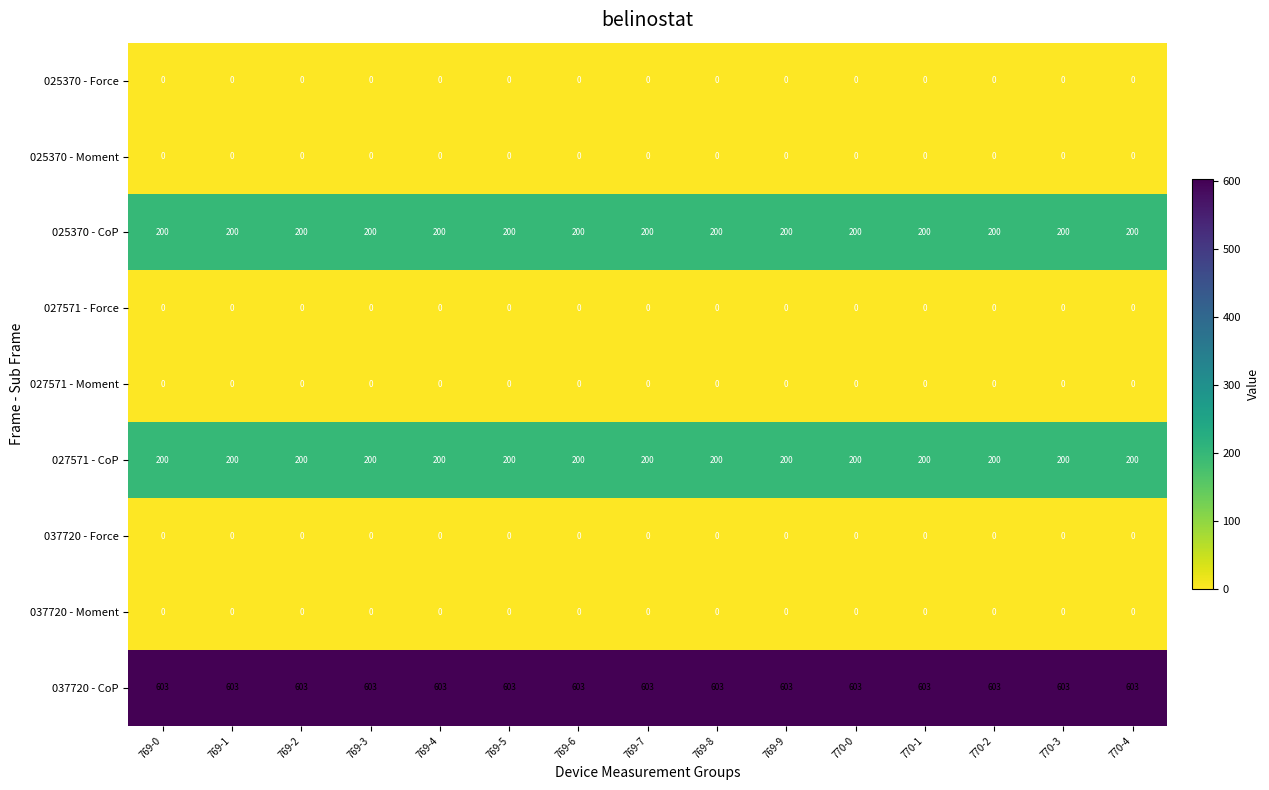

What is the difference between the highest and lowest values at 769-8?

603